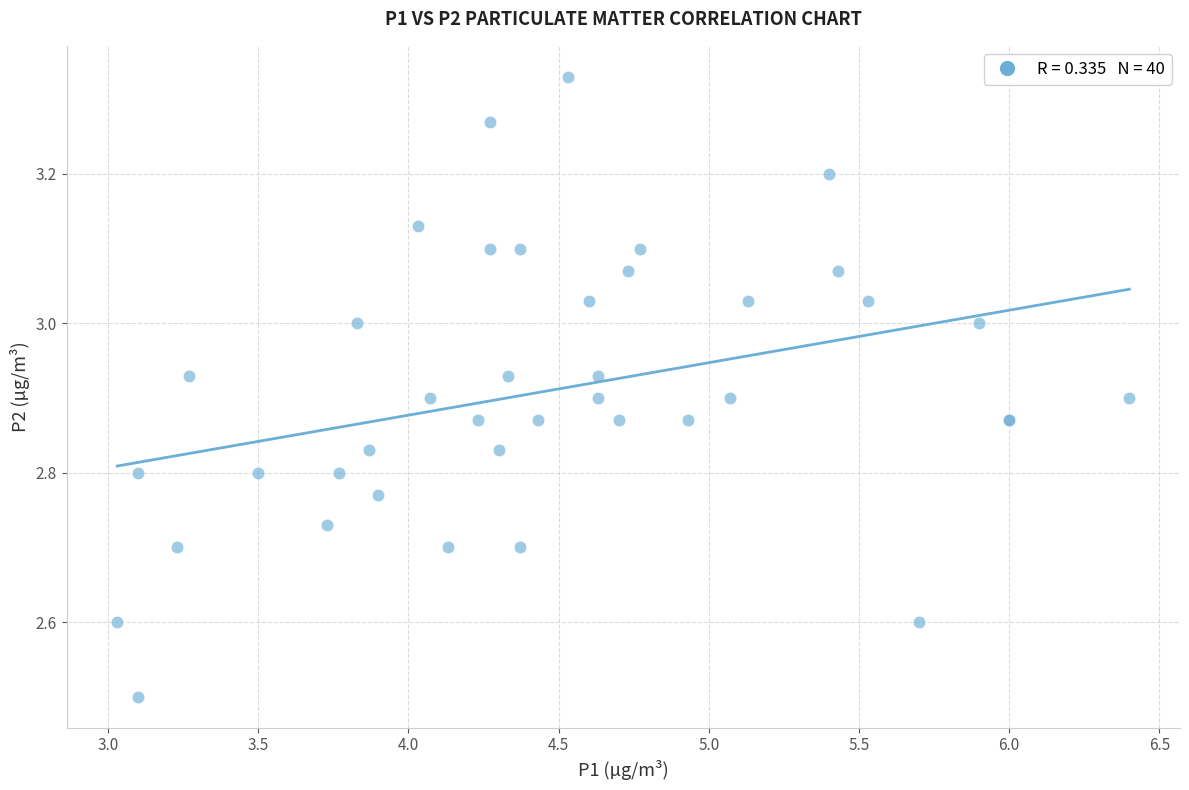

What Y value in the scatter plot is closest to 2?

2.5